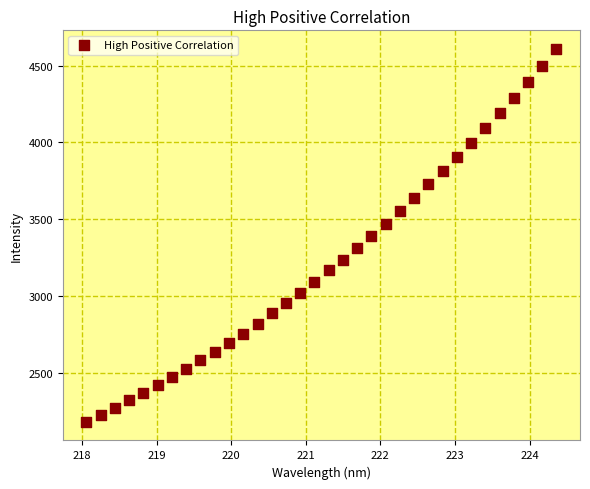

What is the range of Y values (max minus min)?

2428.3